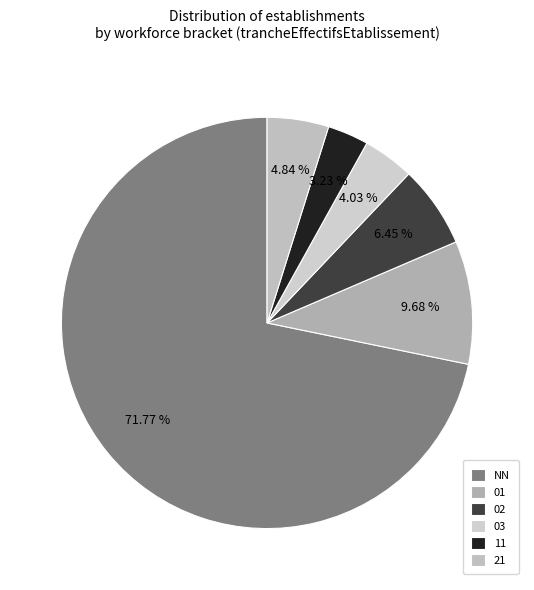

The NN slice represents 72% of the pie. True or false?

True